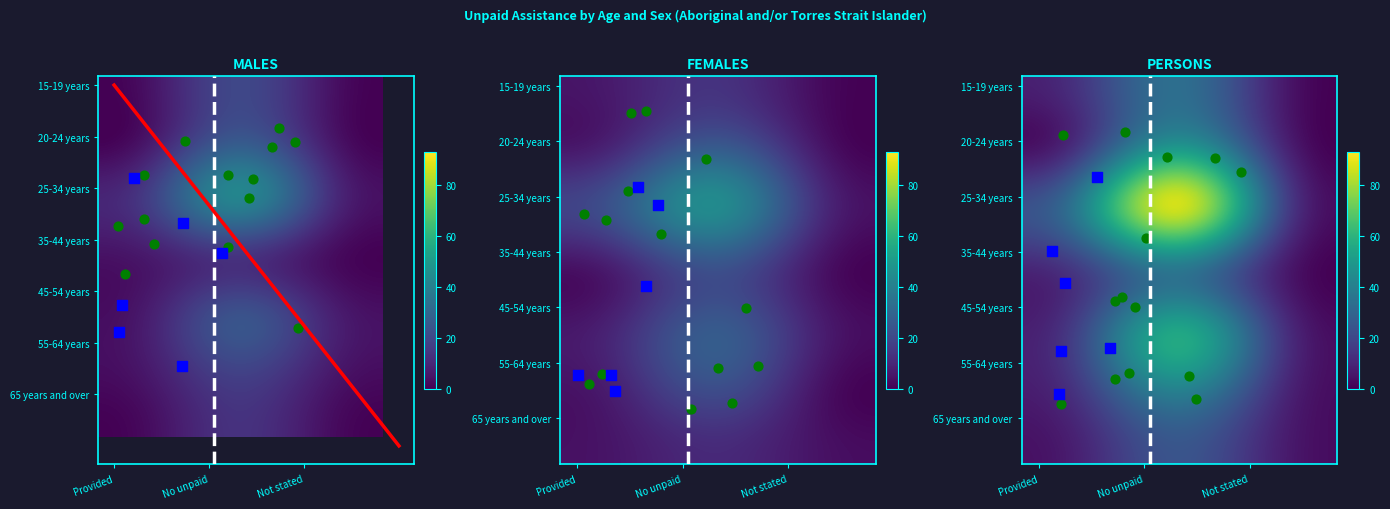

Which series has the largest total across all categories?

25-34 years